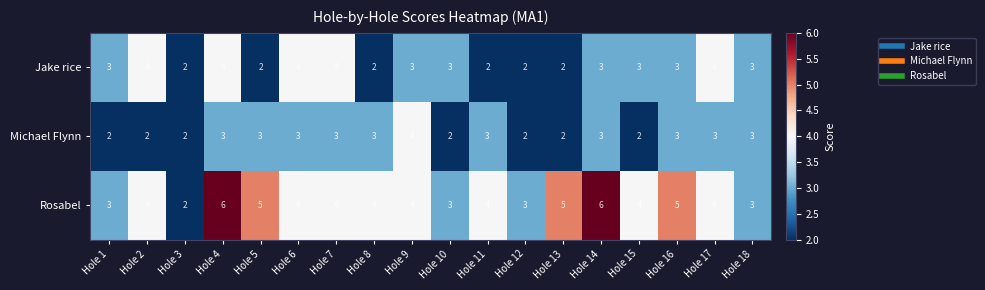

How many series are shown in this chart?

3